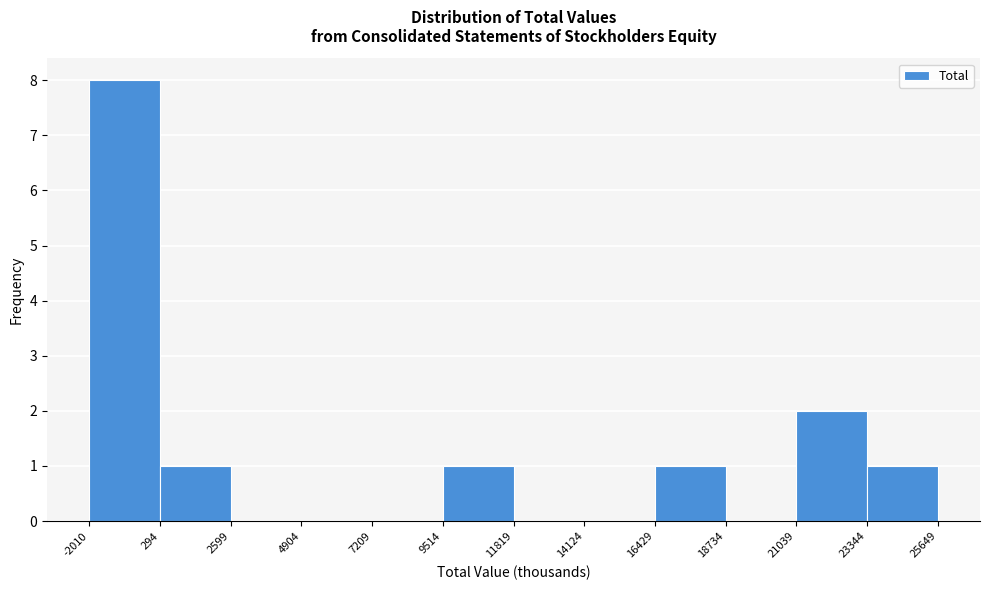

Reading left to right, transcribe this chart: for each bar, give the range it covers on the x-axis and its height. The values are not printed on the chart, so give them approximately, as read against the axis.

-2010 to 294: 8
294 to 2599: 1
2599 to 4904: 0
4904 to 7209: 0
7209 to 9514: 0
9514 to 11819: 1
11819 to 14124: 0
14124 to 16429: 0
16429 to 18734: 1
18734 to 21039: 0
21039 to 23344: 2
23344 to 25649: 1